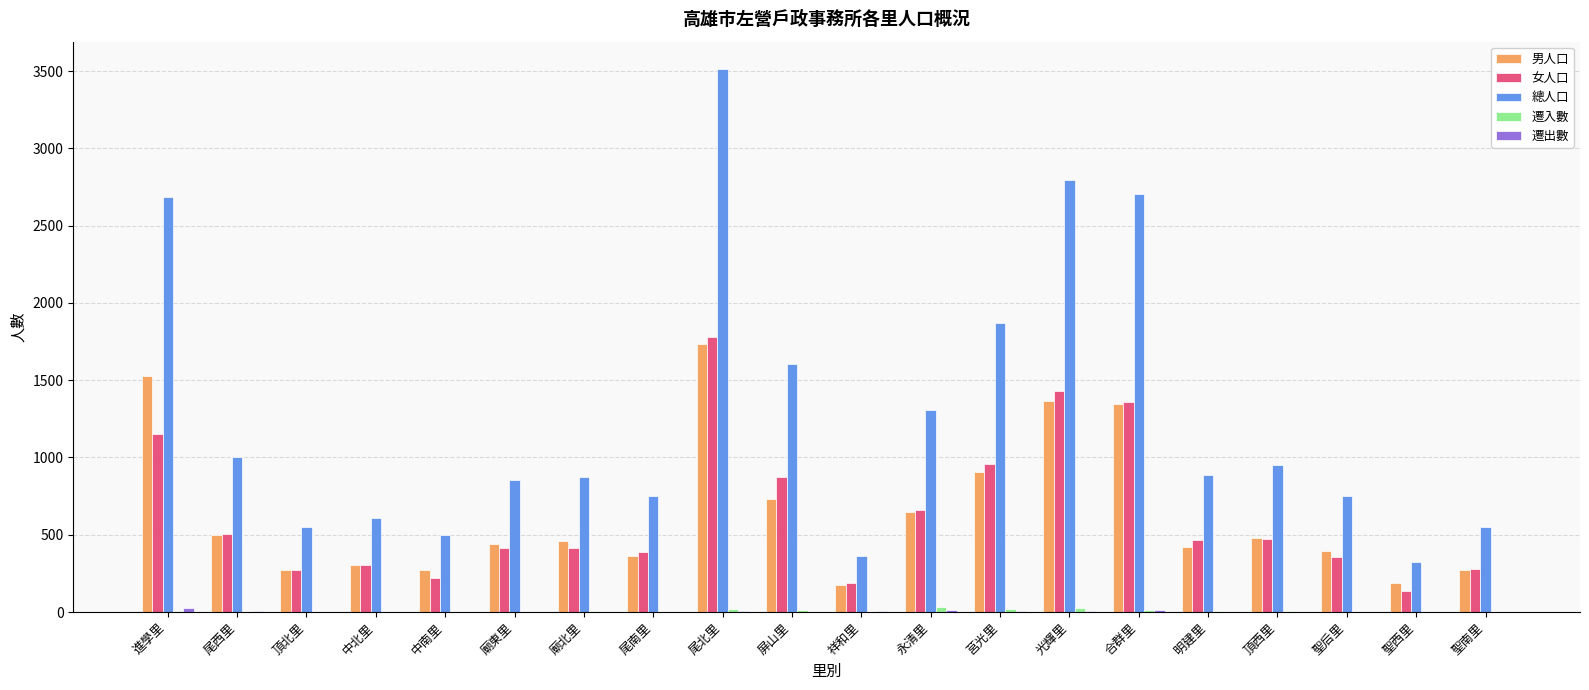

What is the sum of all 男人口 values?

12801